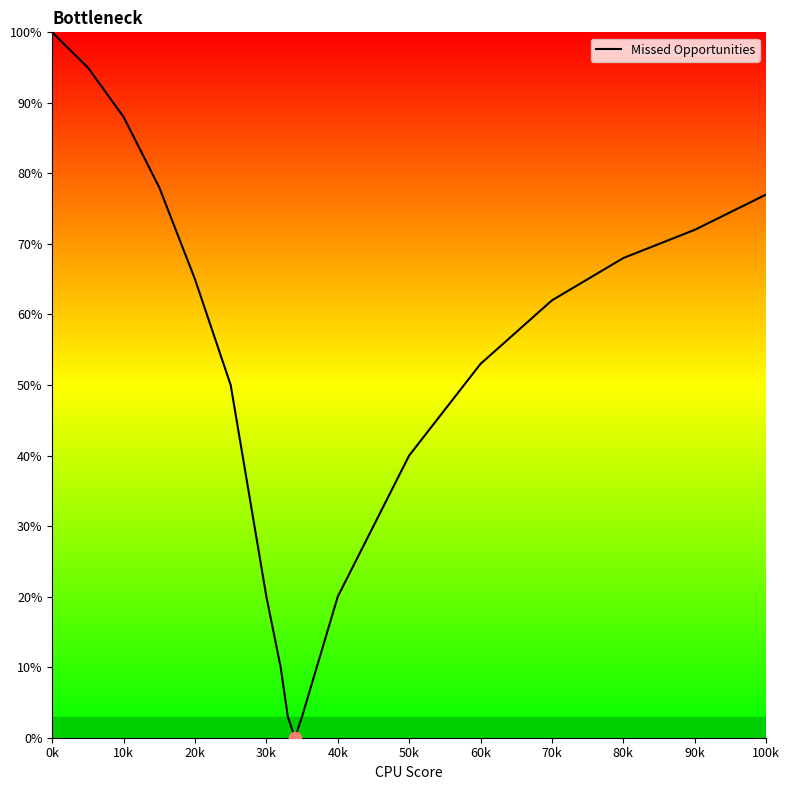

What is the difference between the maximum and minimum values?

100